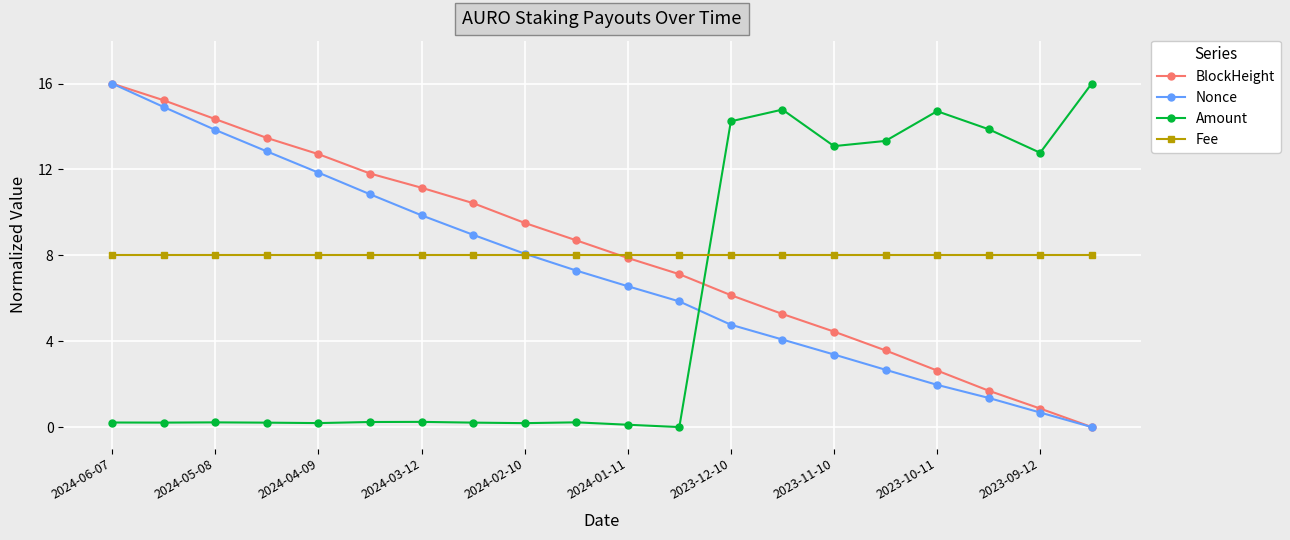

How many values in Amount are above zero?

19